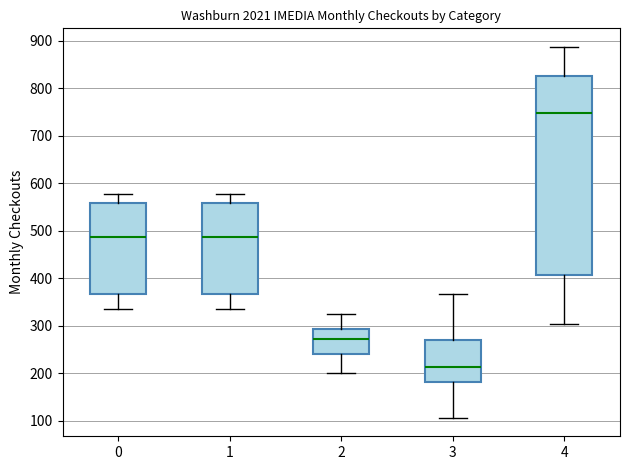

Reading left to right, transcribe this box plot: for each box, give where its median line is, the range the box spans, and where its two whiskers end, as read against the y-axis. The values are not printed on the chart, so give them approximately, as read against the axis.

0: median 490, box 370 to 560, whiskers 330 to 580
1: median 490, box 370 to 560, whiskers 330 to 580
2: median 270, box 240 to 290, whiskers 200 to 330
3: median 210, box 180 to 270, whiskers 110 to 370
4: median 750, box 410 to 830, whiskers 300 to 890